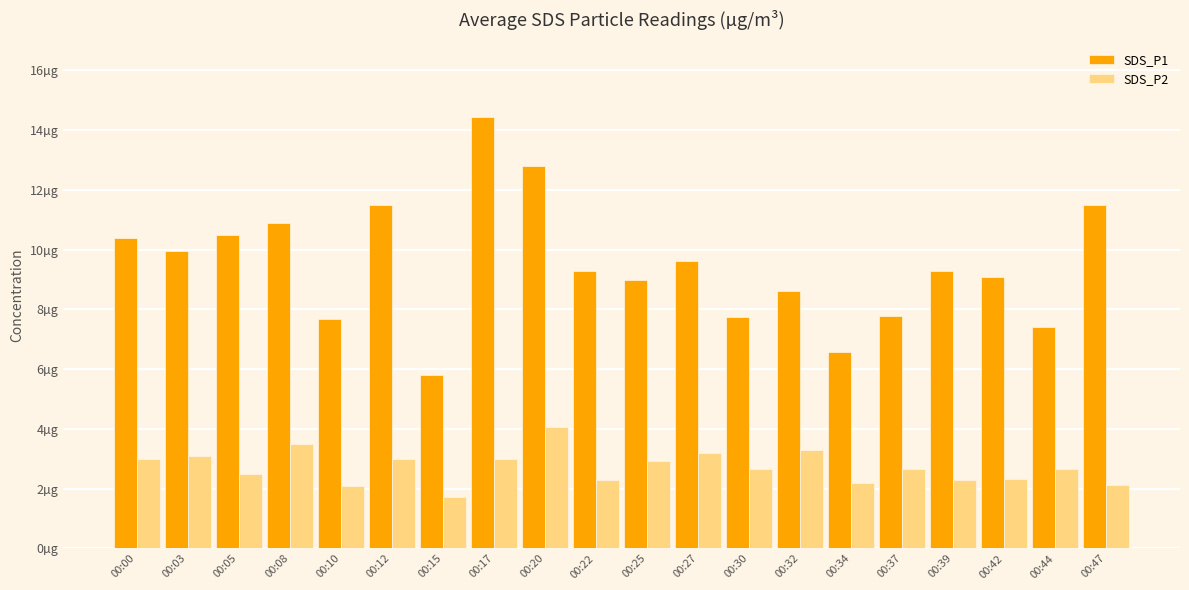

Are the bars grouped side by side (vs. stacked)?

Yes